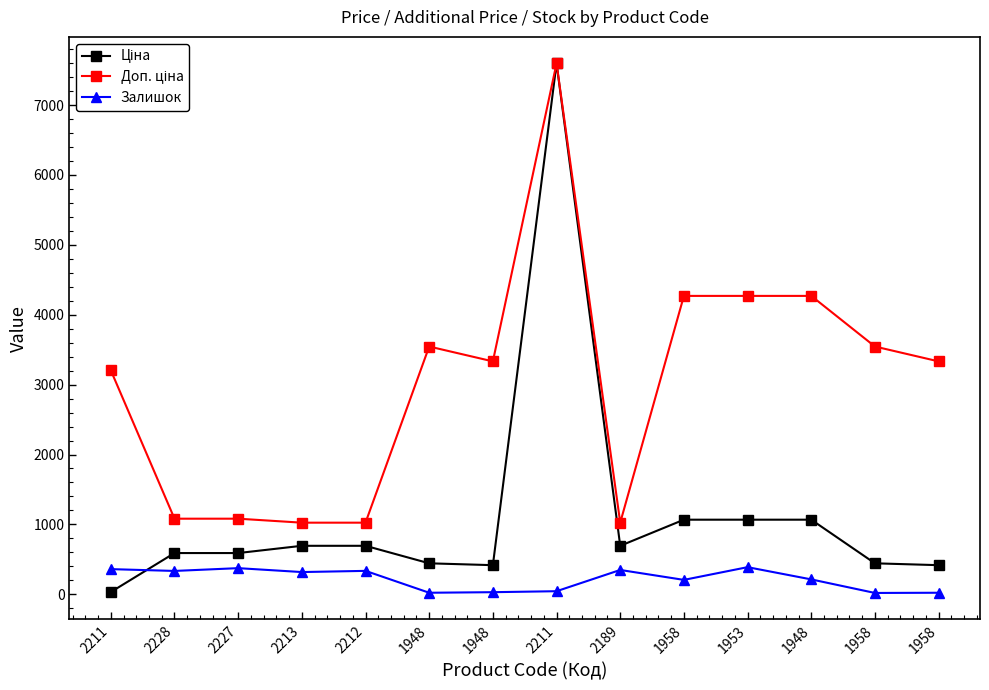

Between 1948 and 2211, which is larger?

2211